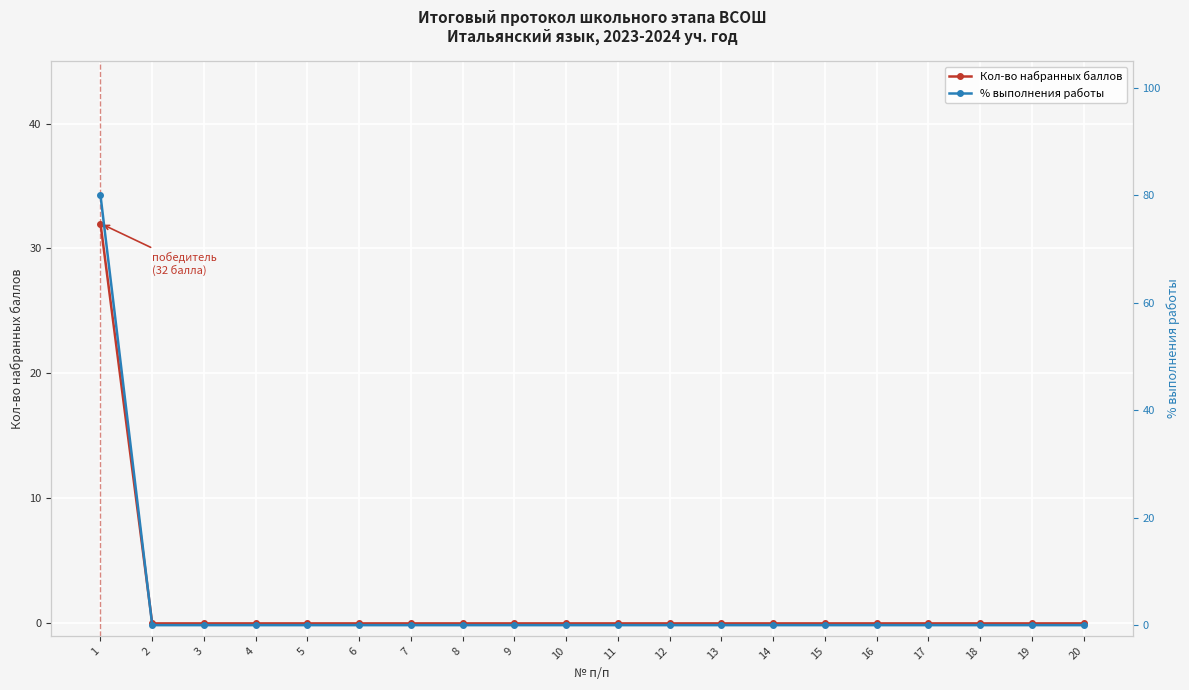

List the series in order of their overall mean, lowest first.

Кол-во набранных баллов, % выполнения работы